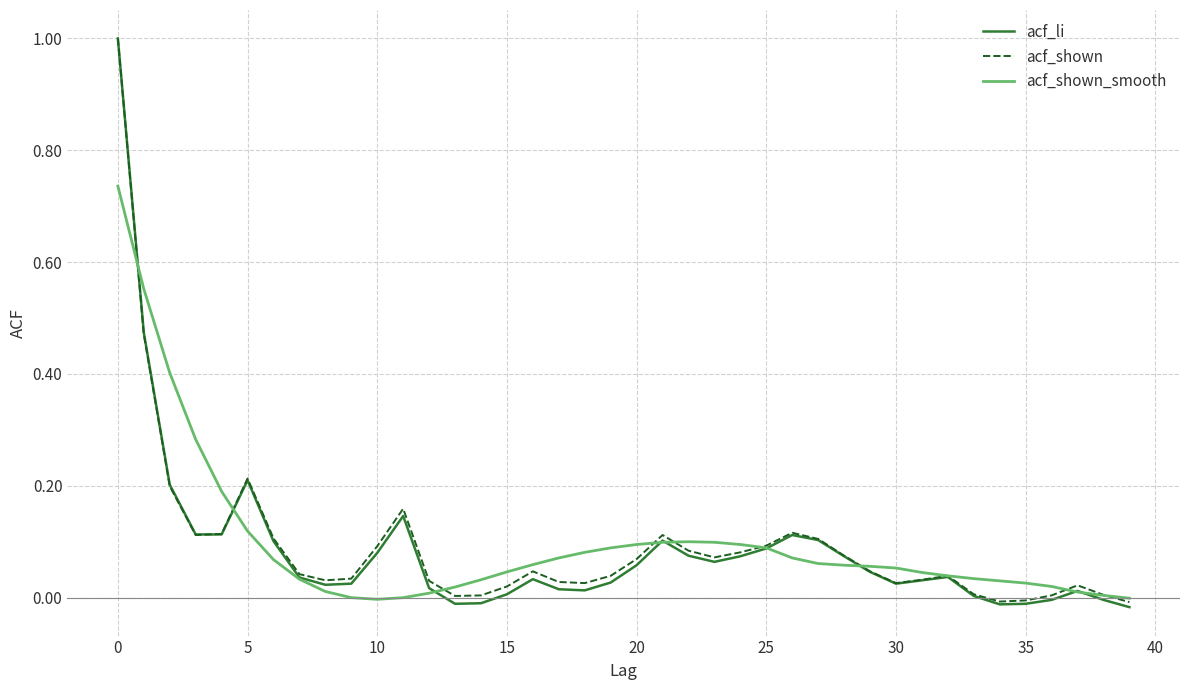

Which series has the largest range (max minus min)?

acf_li